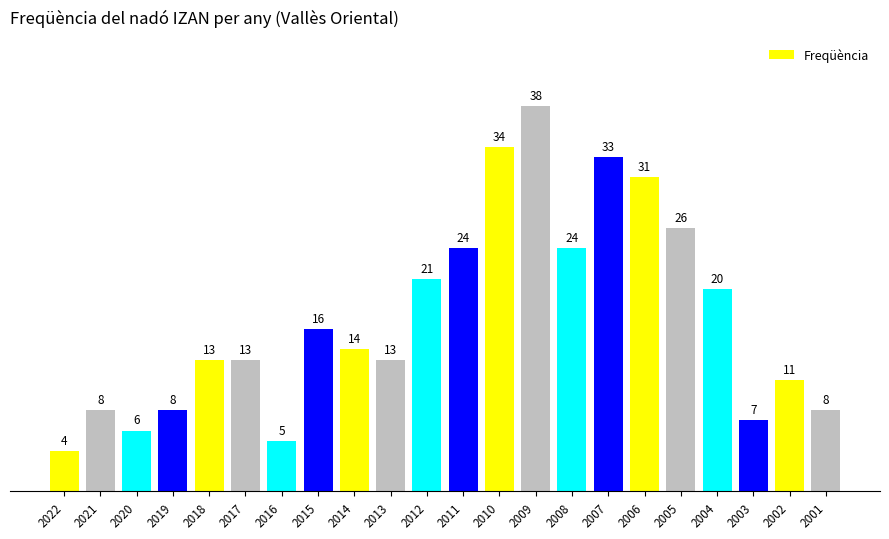

Where does the data first go above 14?

2015